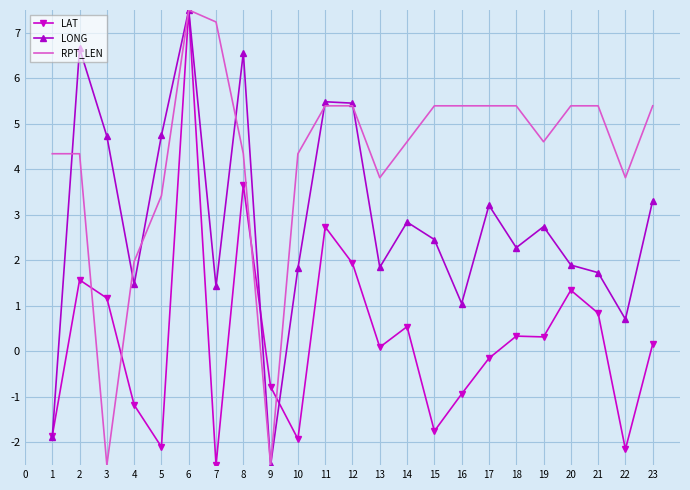

What is the difference between the highest and lowest values at 3?

7.2